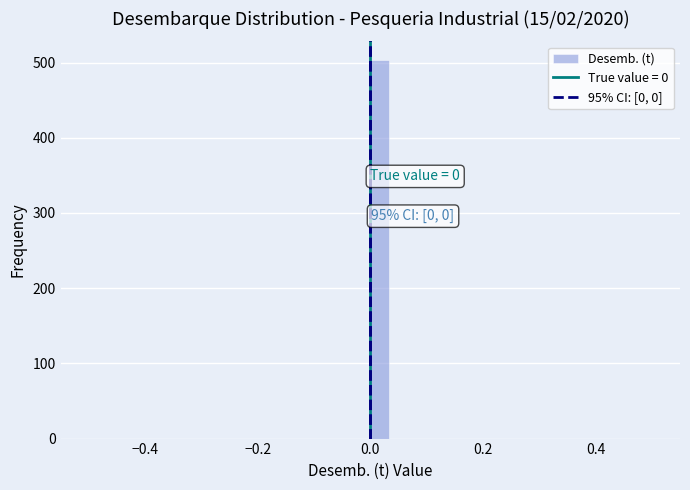

Read against the x-axis, roughly where is the centre of the tallest bar?

0.02